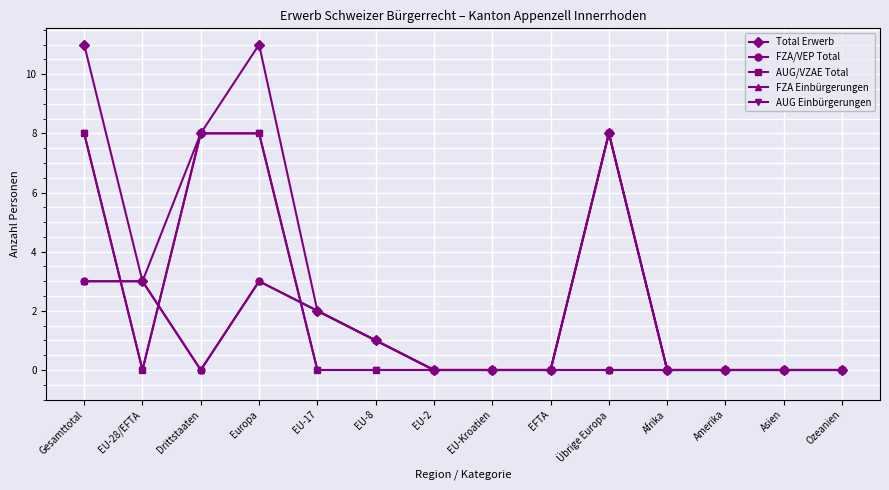

True or false: FZA Einbürgerungen has more than 1 points higher than both neighbors.

False